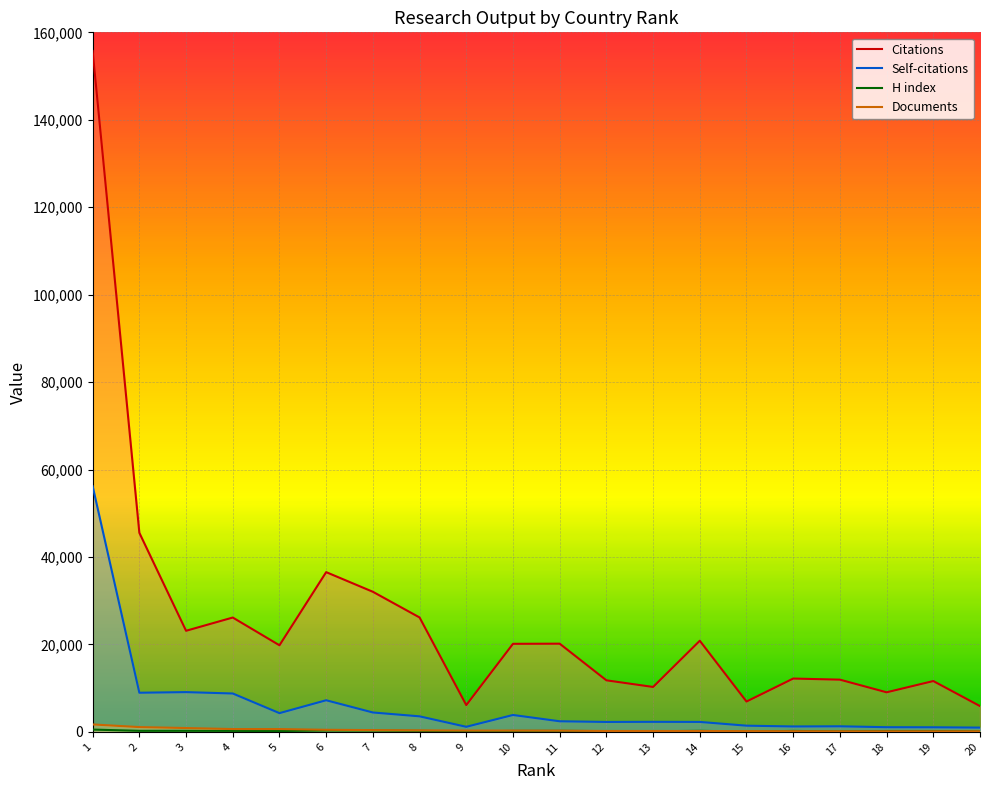

What are all the series names shown in the legend?

Citations, Self-citations, H index, Documents